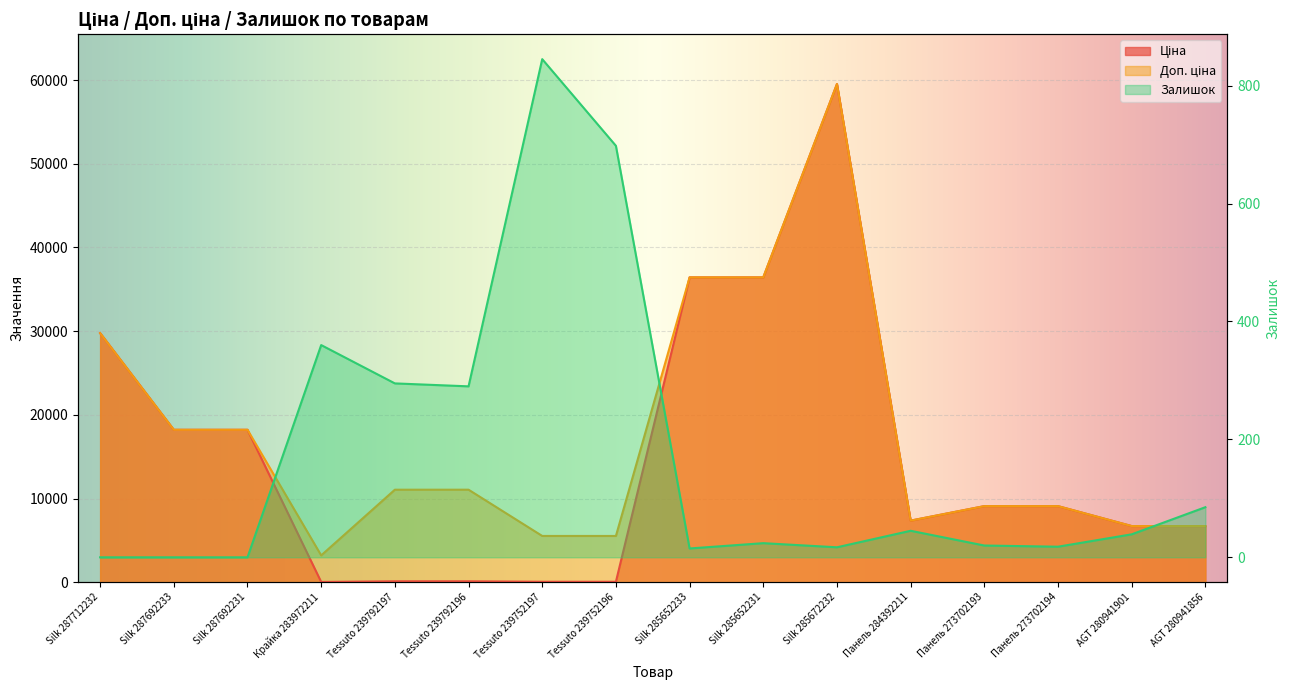

Which series has the largest total across all categories?

Доп. ціна